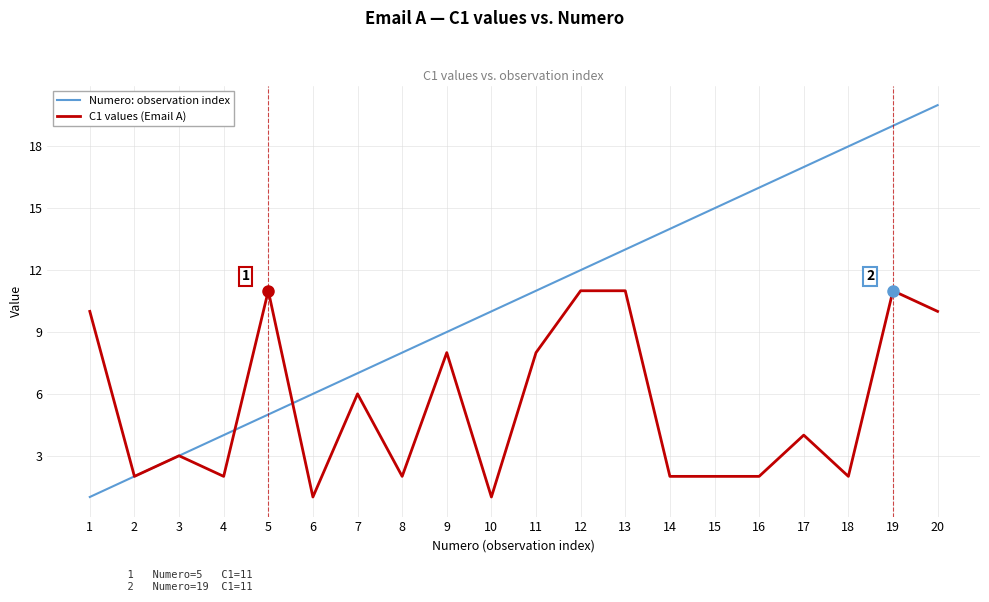

Which category has the highest value in the Numero: observation index series?

20